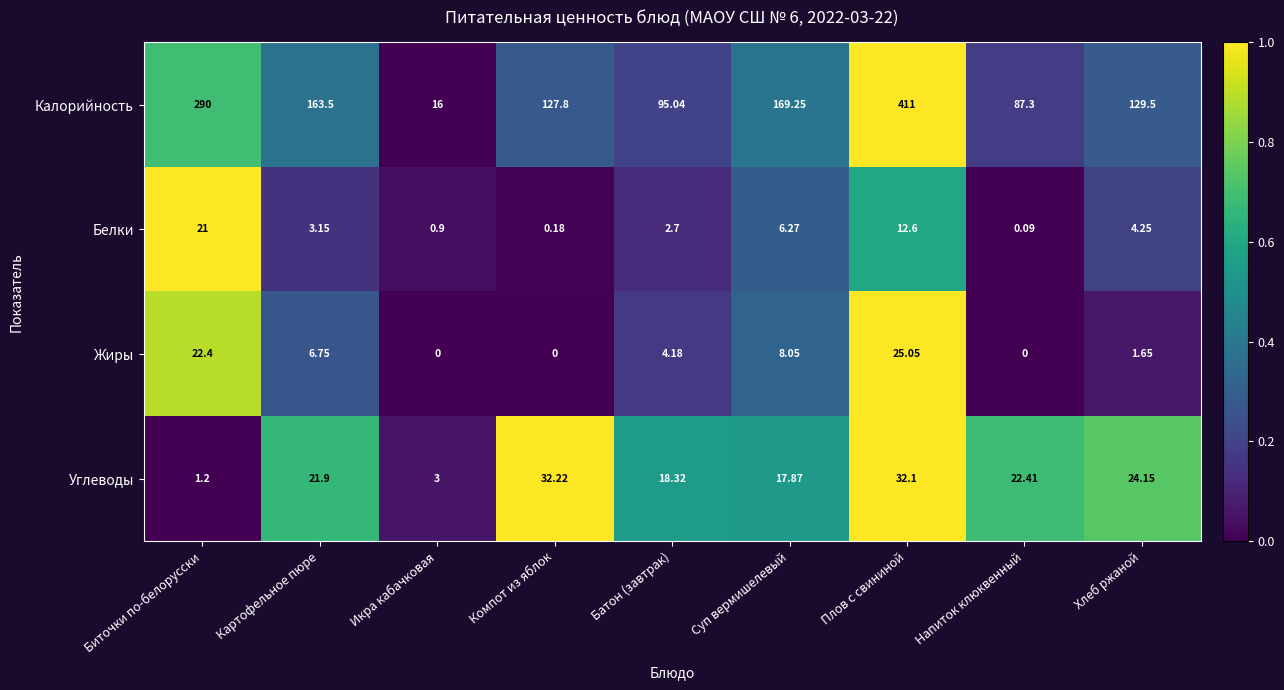

Which series changed the most between Компот из яблок and Напиток клюквенный?

Калорийность